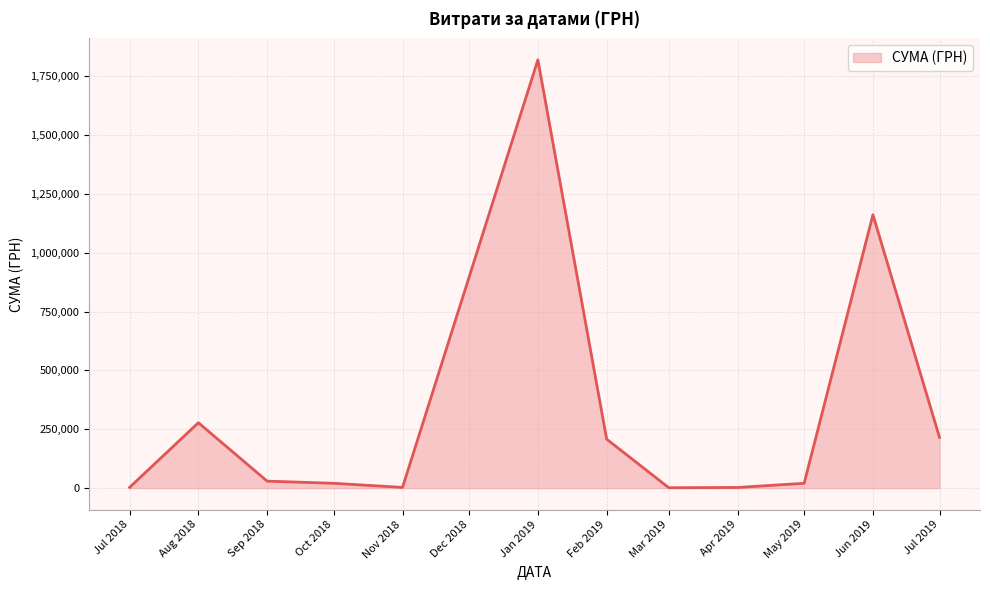

Where is the data nearest to the value 910727?

Jun 2019